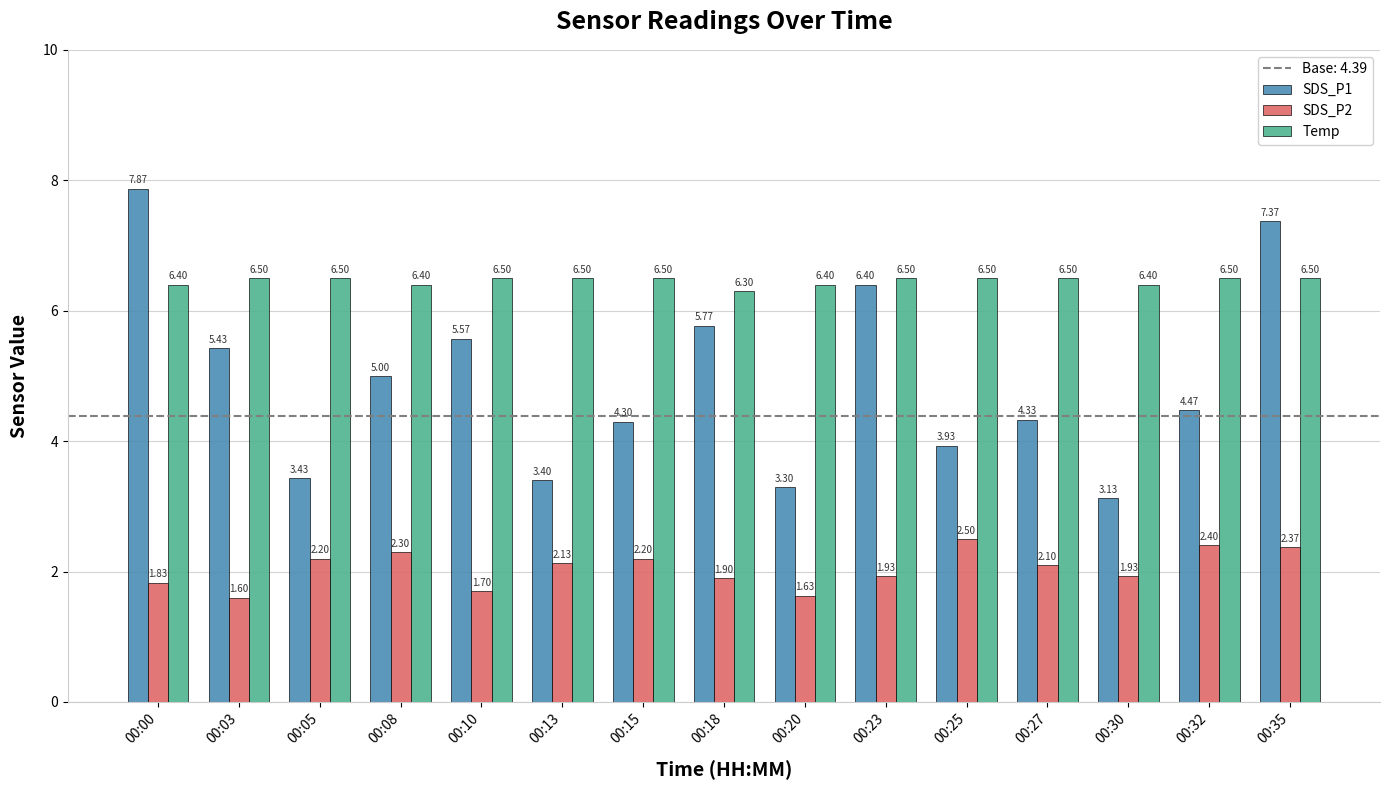

What is the difference between the second highest and minimum values in the Temp series?

0.2